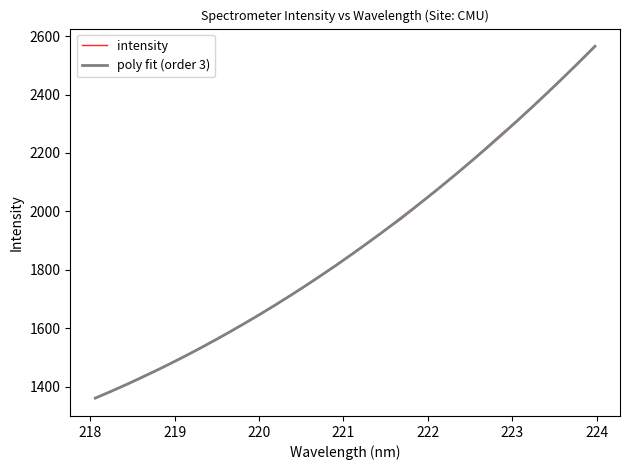

Rank the categories by value from lowest to highest.

218.0596, 218.2508, 218.442, 218.6332, 218.8244, 219.0156, 219.2067, 219.3979, 219.589, 219.7801, 219.9712, 220.1623, 220.3533, 220.5444, 220.7354, 220.9264, 221.1174, 221.3083, 221.4993, 221.6902, 221.8812, 222.0721, 222.263, 222.4538, 222.6447, 222.8355, 223.0264, 223.2172, 223.408, 223.5987, 223.7895, 223.9802